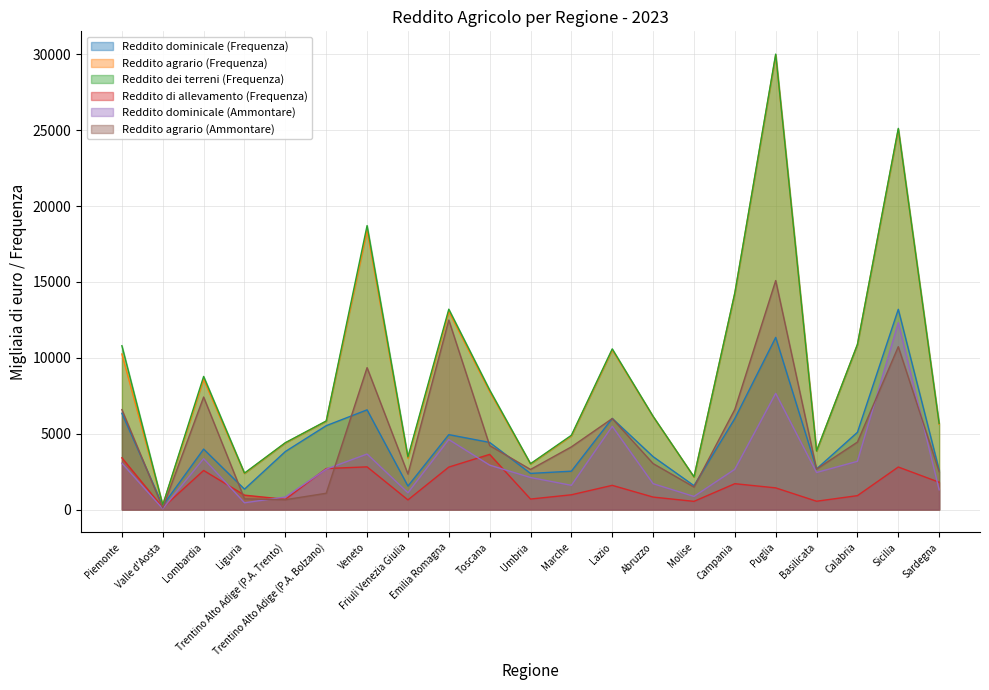

What is the label of the 21st point from the right?

Piemonte